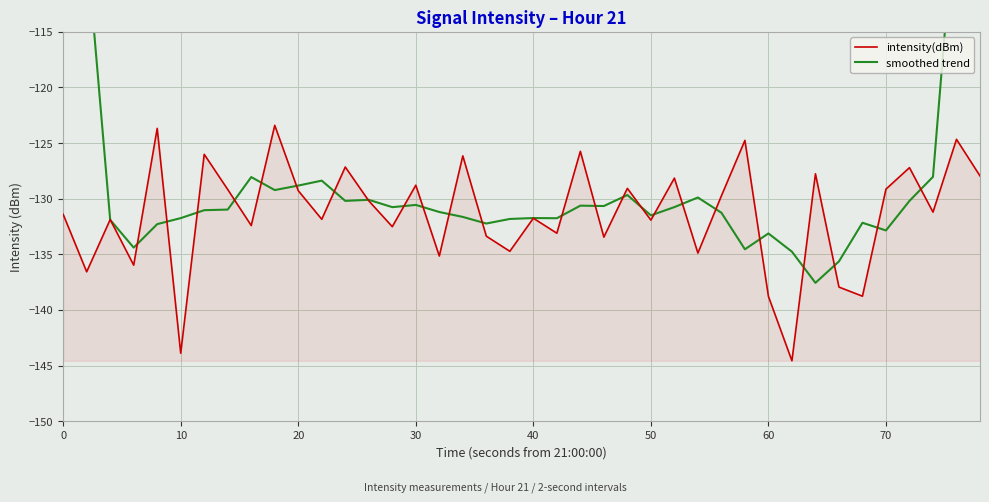

What is the lowest value of the intensity(dBm) series?

-144.6